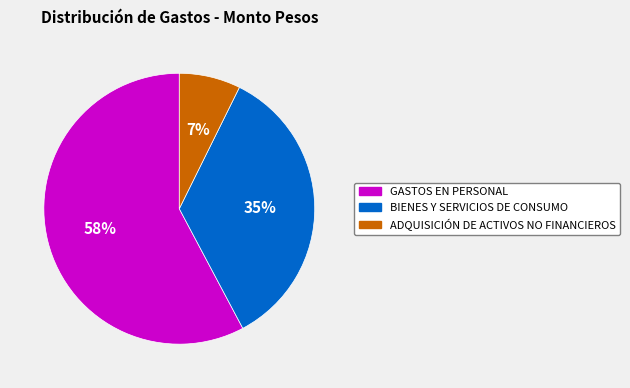

Combined, do GASTOS EN PERSONAL and BIENES Y SERVICIOS DE CONSUMO account for over 50%?

Yes